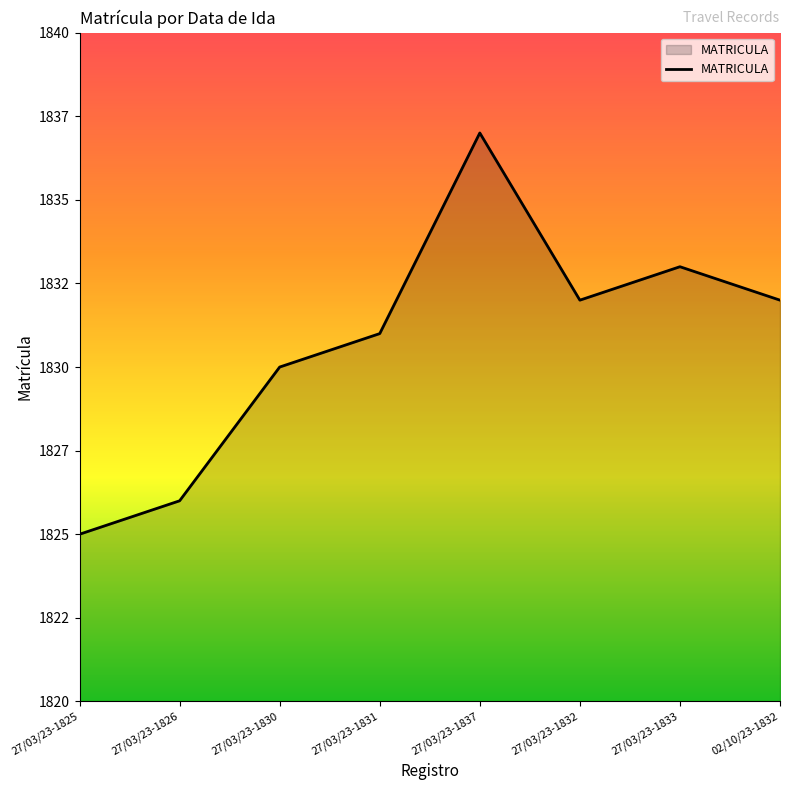

Is this an area chart (filled region under the line)?

Yes